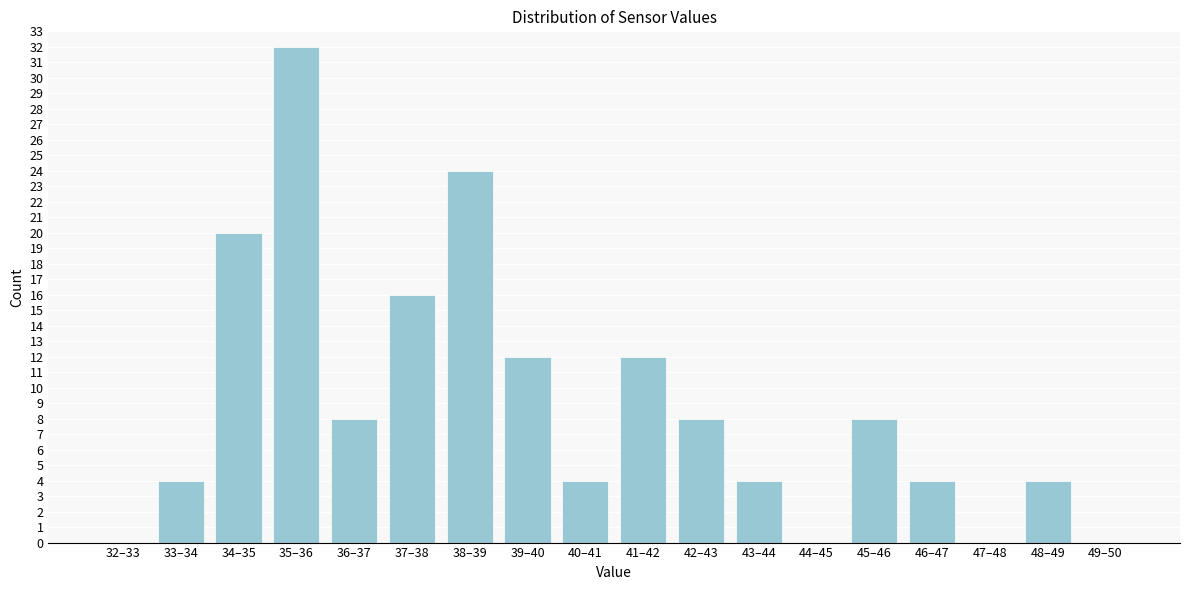

Reading left to right, transcribe all the data shown in this chart.

32–33=0	33–34=4	34–35=20	35–36=32	36–37=8	37–38=16	38–39=24	39–40=12	40–41=4	41–42=12	42–43=8	43–44=4	44–45=0	45–46=8	46–47=4	47–48=0	48–49=4	49–50=0